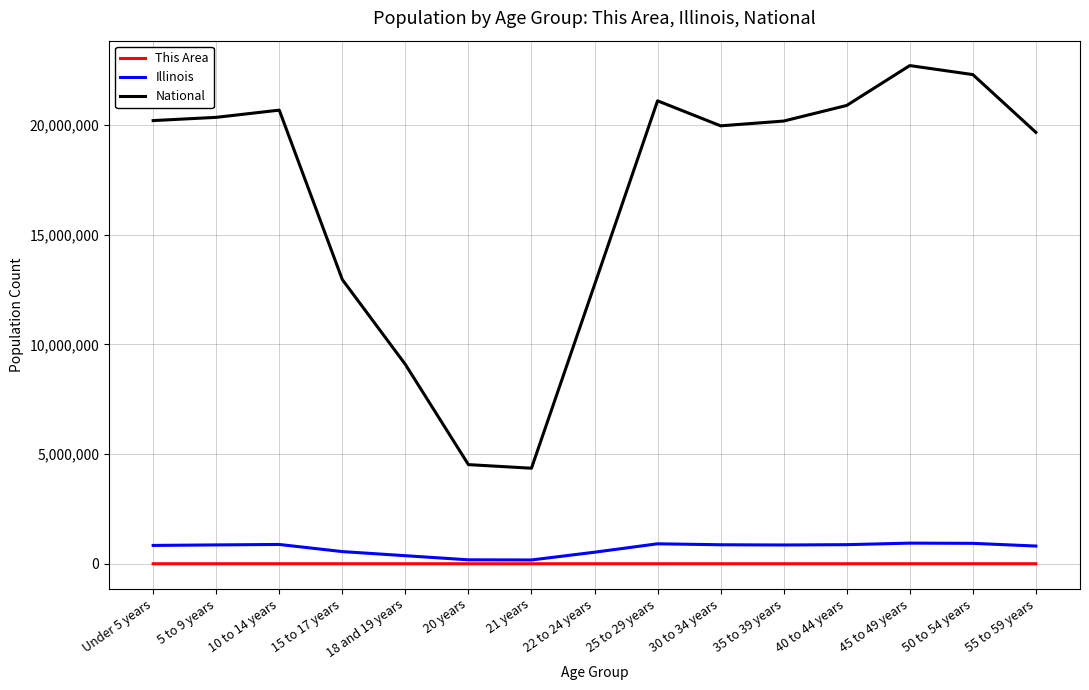

At which label is National closest to 13531442?

15 to 17 years